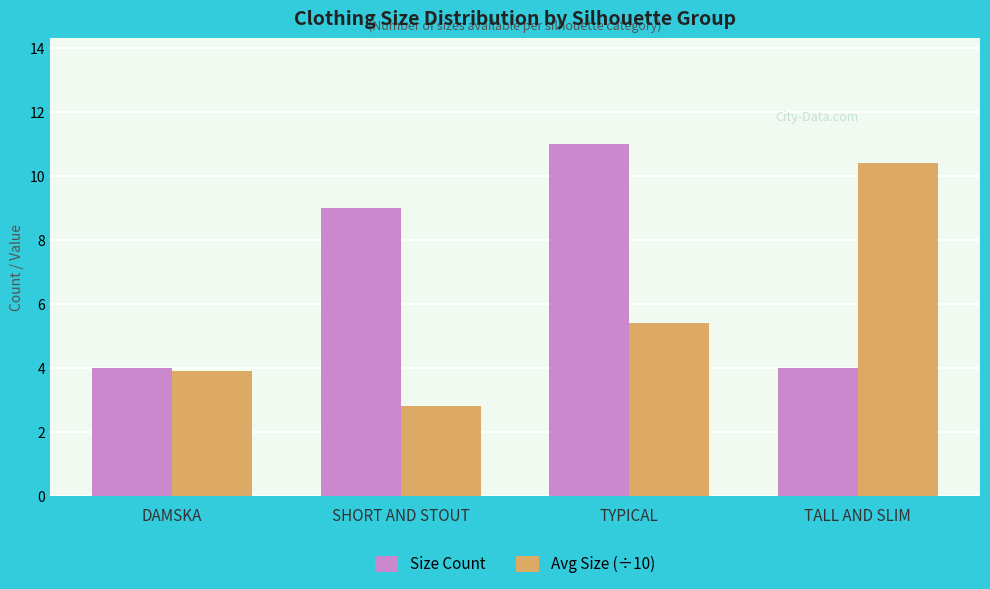

The value of Avg Size (÷10) at TYPICAL is 5.4. True or false?

True